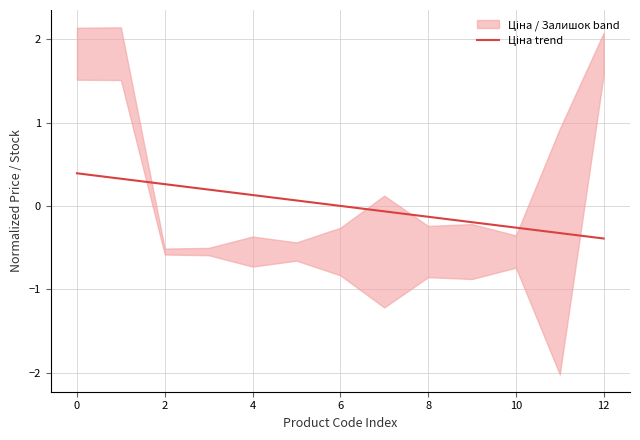

How many values are below 0?

6